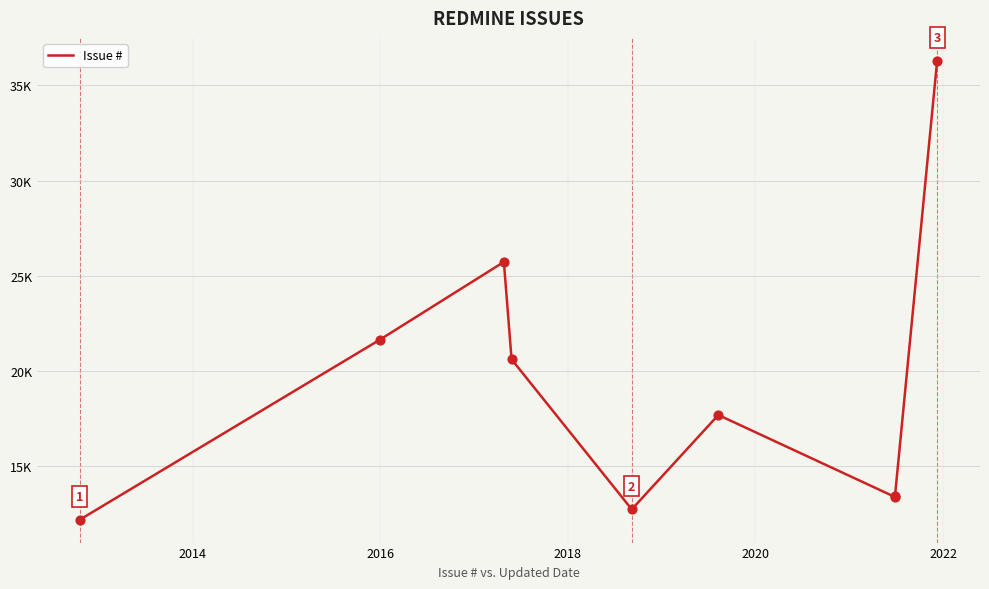

Is this an area chart (filled region under the line)?

No